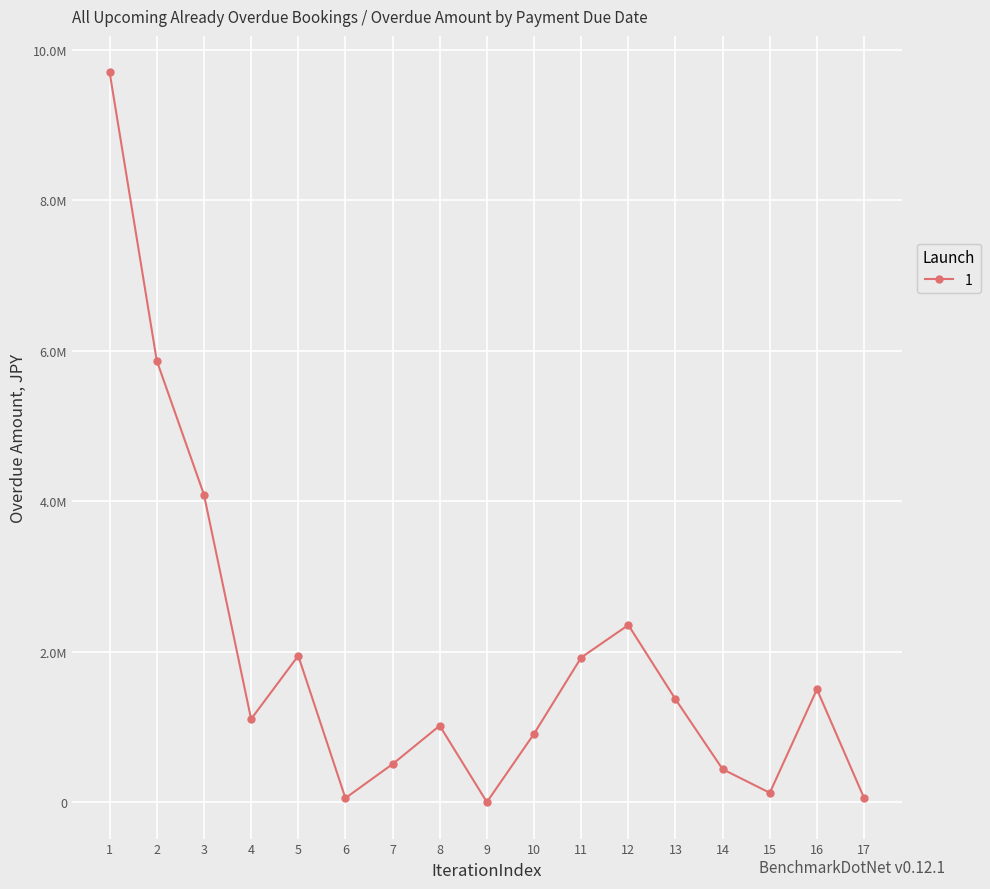

What is the smallest value displayed?

3300